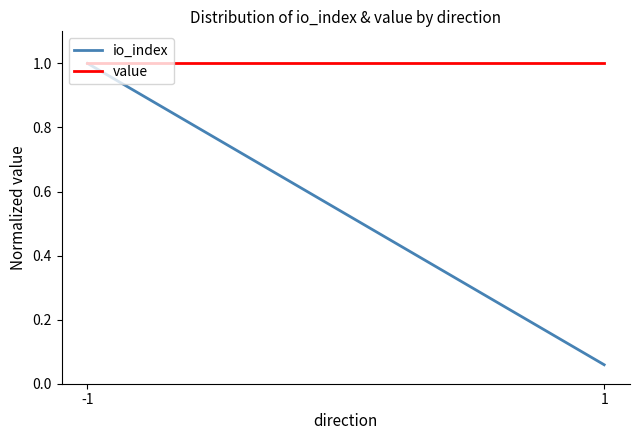

How many data points does each series have?

2